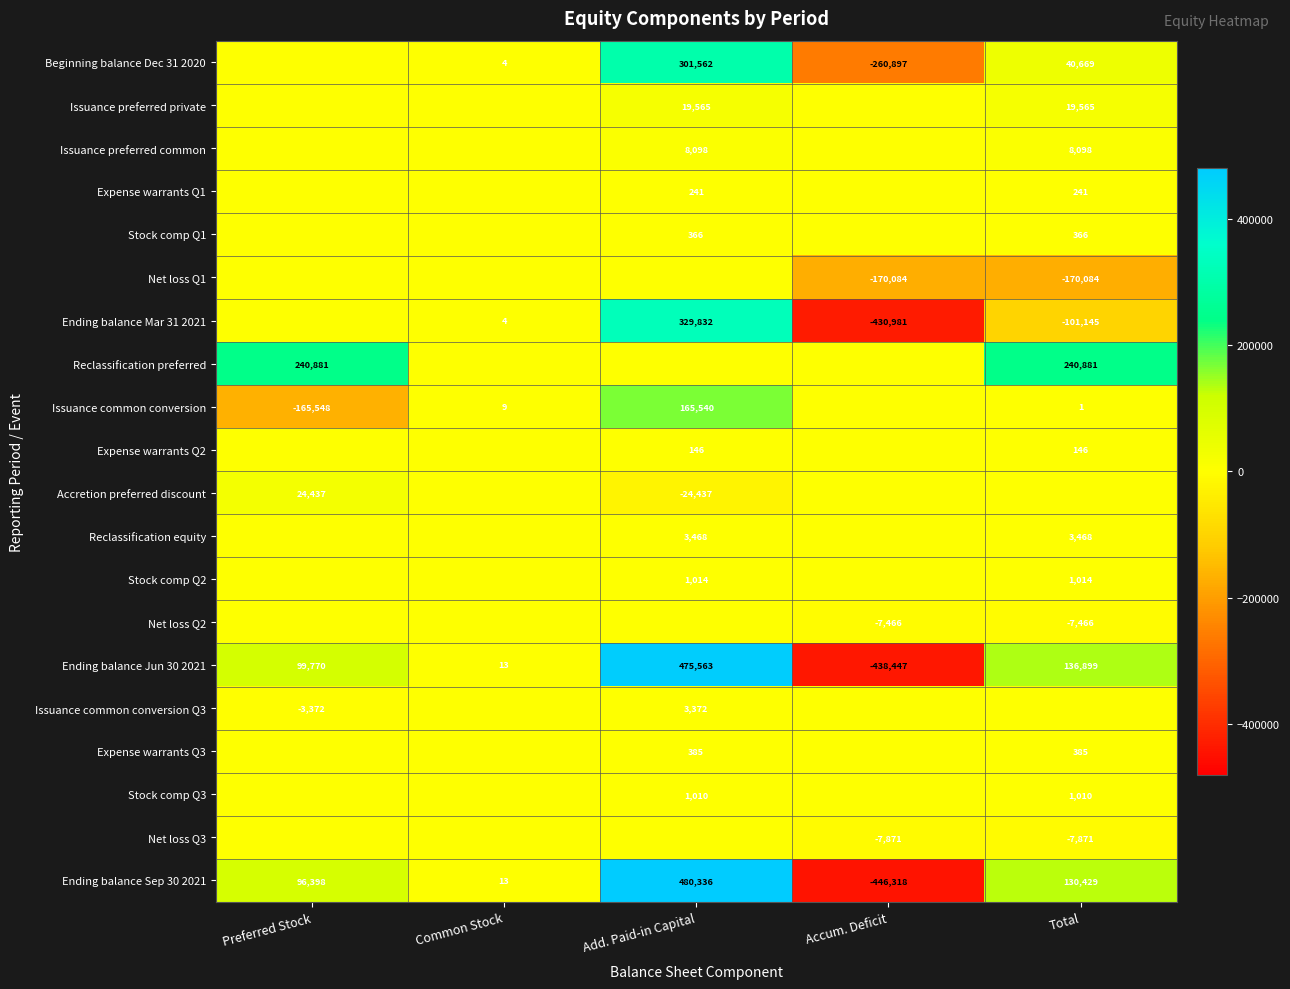

How many series are shown in this chart?

20